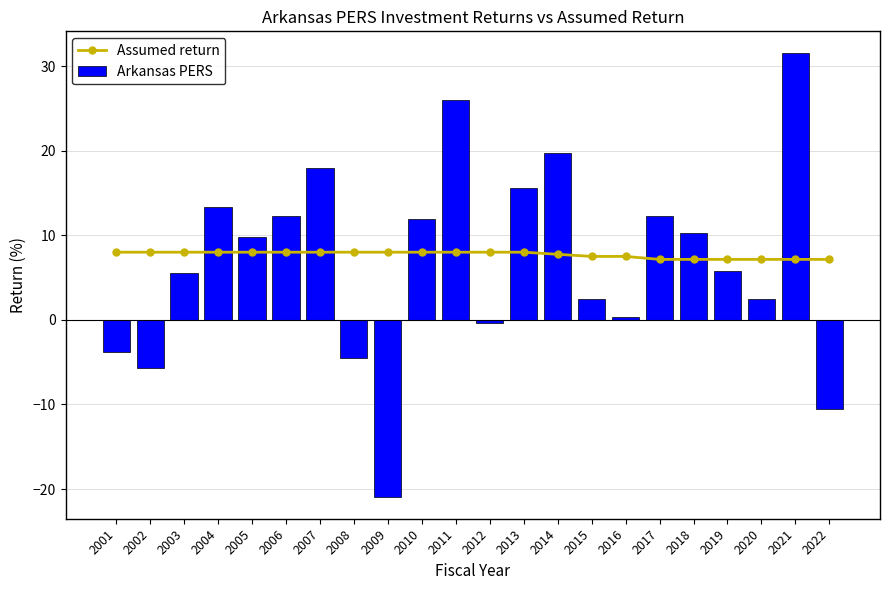

The Assumed return series shows 4.6 at 2005. True or false?

False